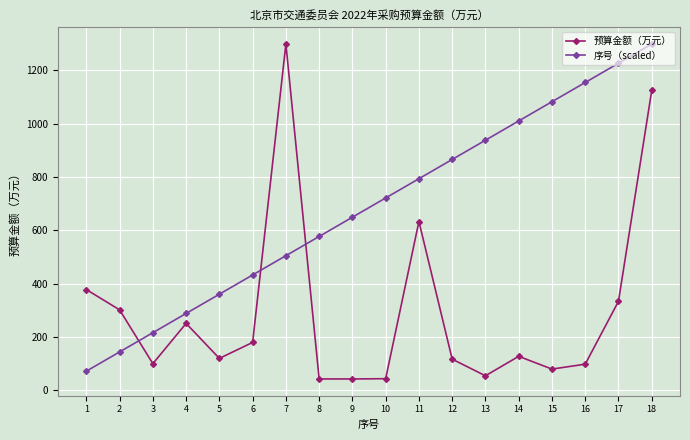

How many intersections are there between 序号（scaled） and 预算金额（万元）?

3